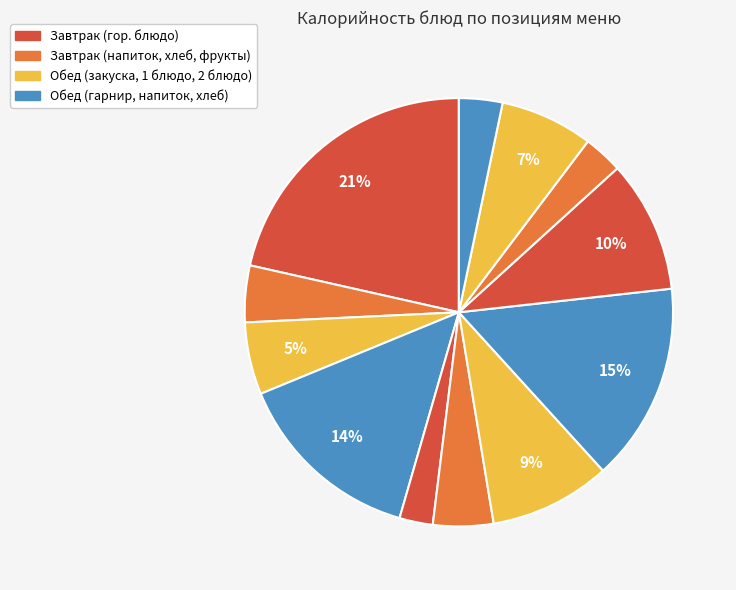

Is there a majority slice in this chart?

No